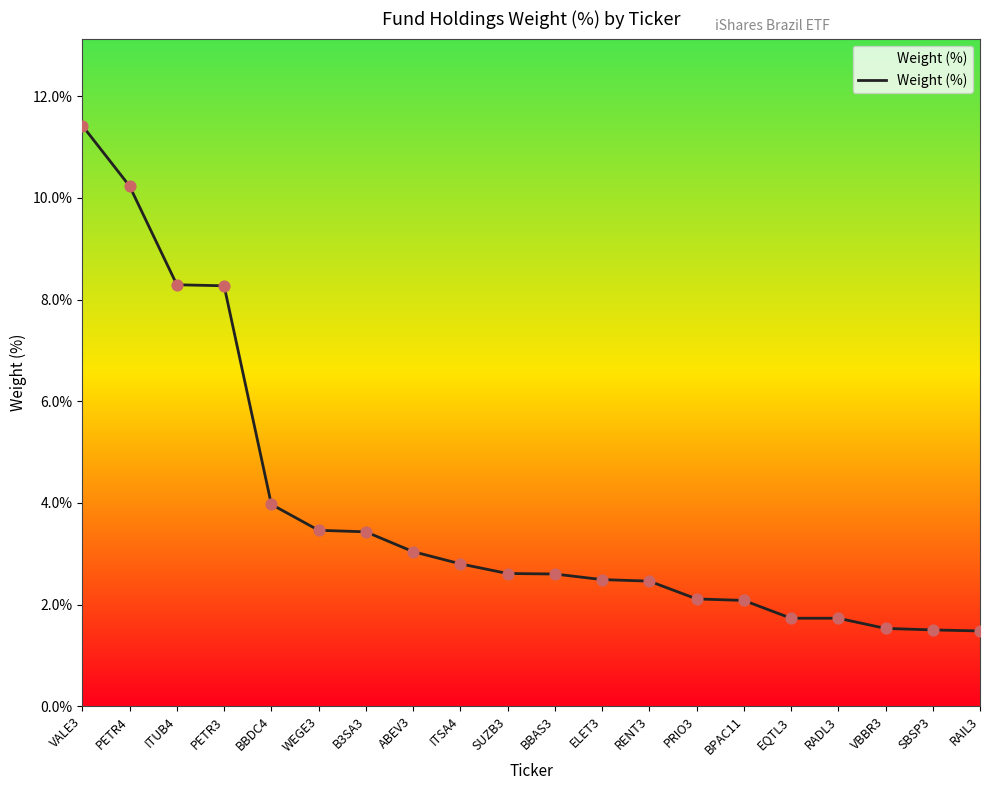

Between BBAS3 and BPAC11, which is larger?

BBAS3